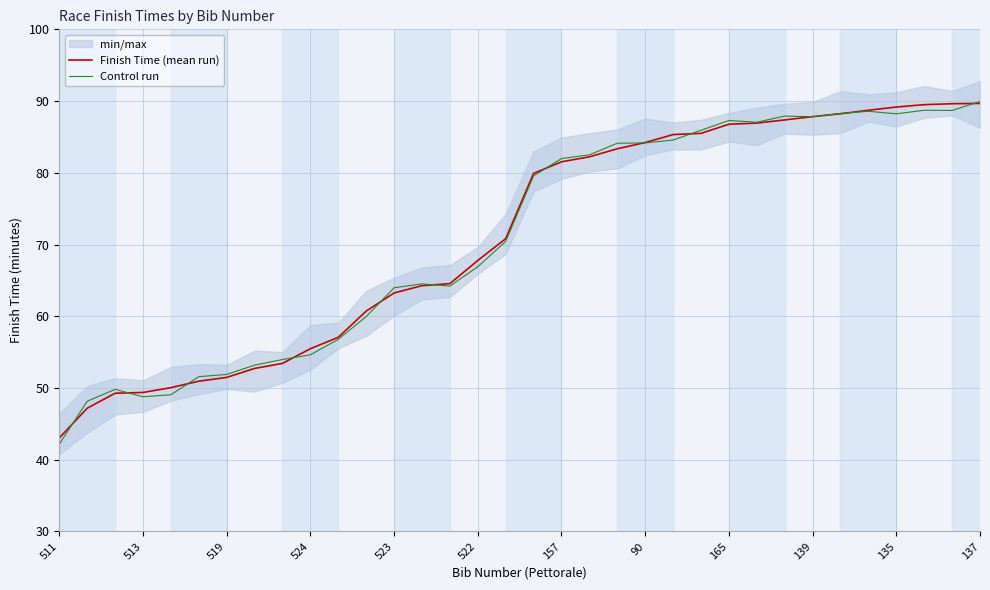

True or false: Control run has a value of 87.8 at 139.

True